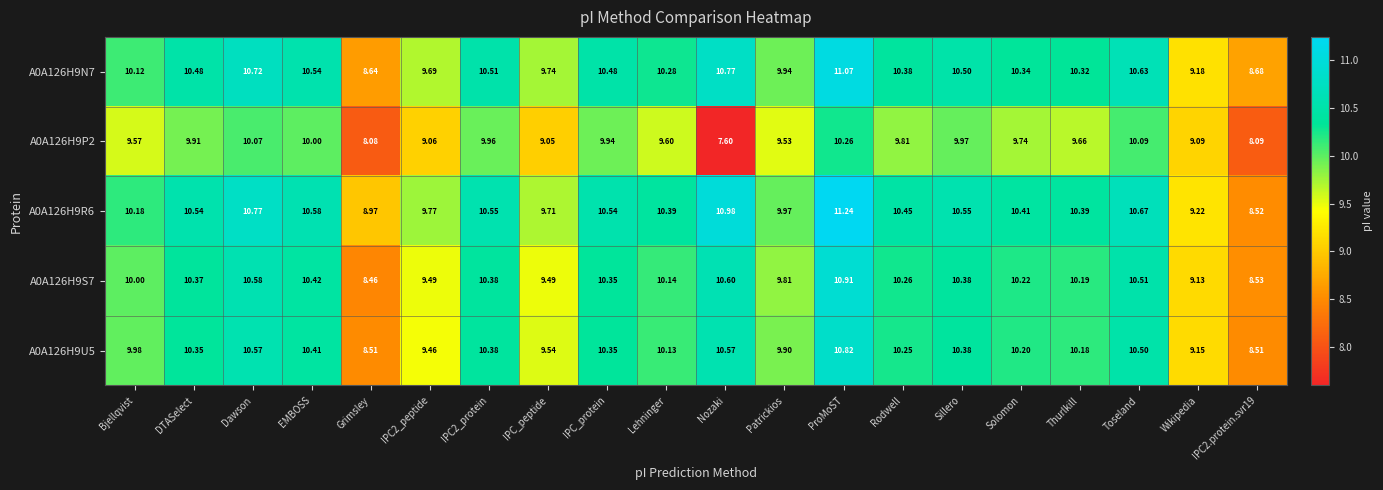

Where is A0A126H9S7 nearest to the value 9?

Wikipedia